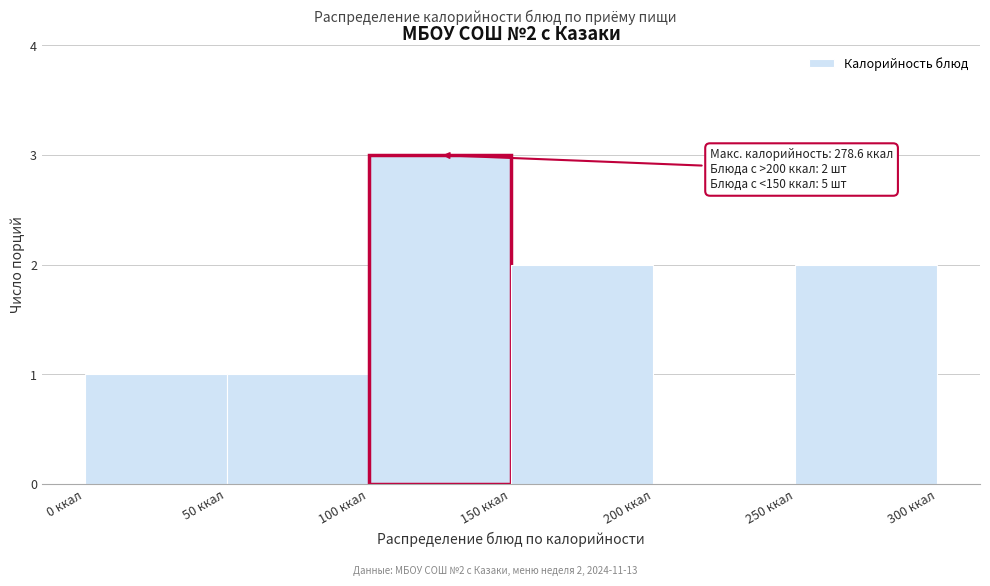

Over which range of the x-axis is the bar tallest?

100 to 150